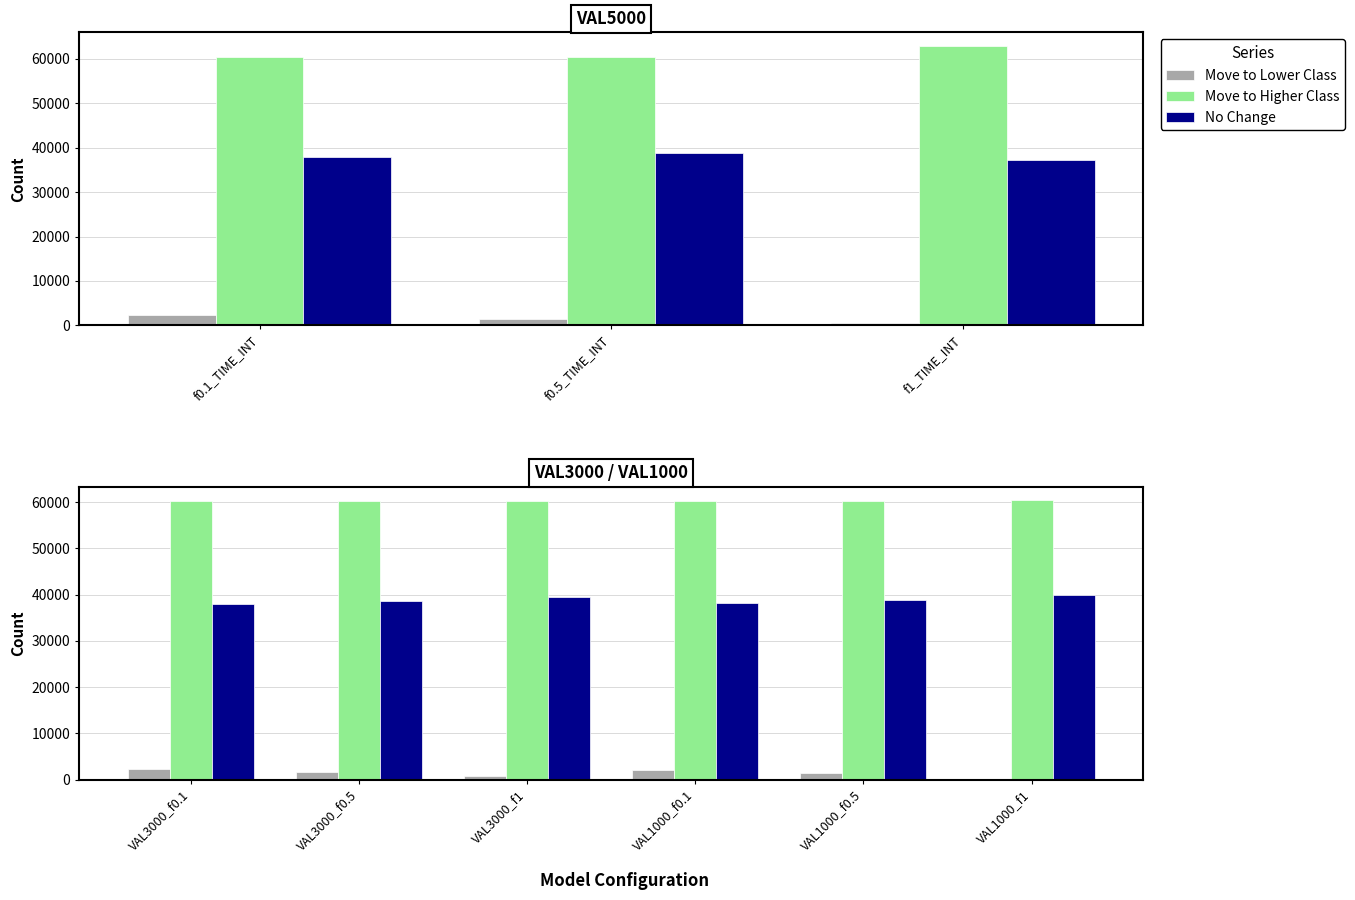

Is it true that Move to Lower Class equals 1618 at VAL3000_f0.5?

True